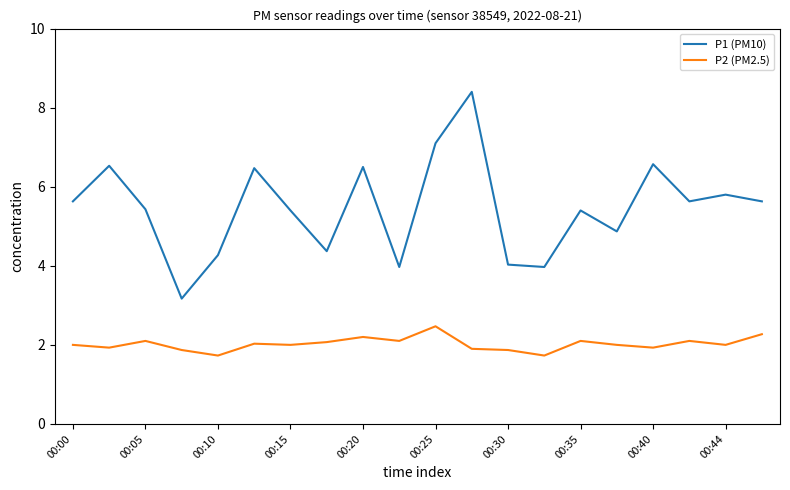

Which series has the largest total across all categories?

P1 (PM10)